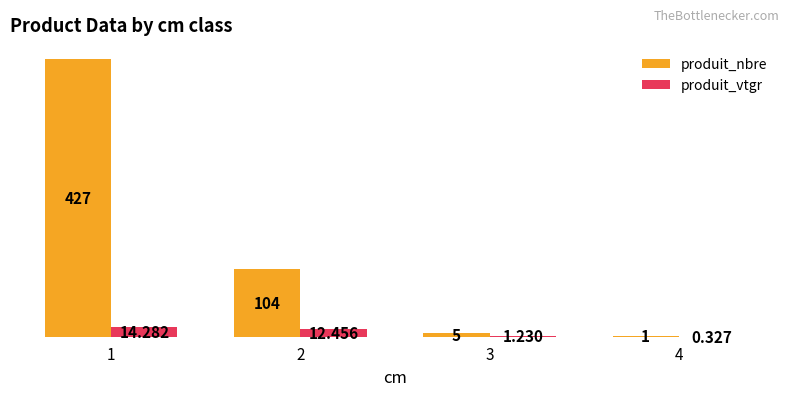

At which category is the sum across all series the highest?

1